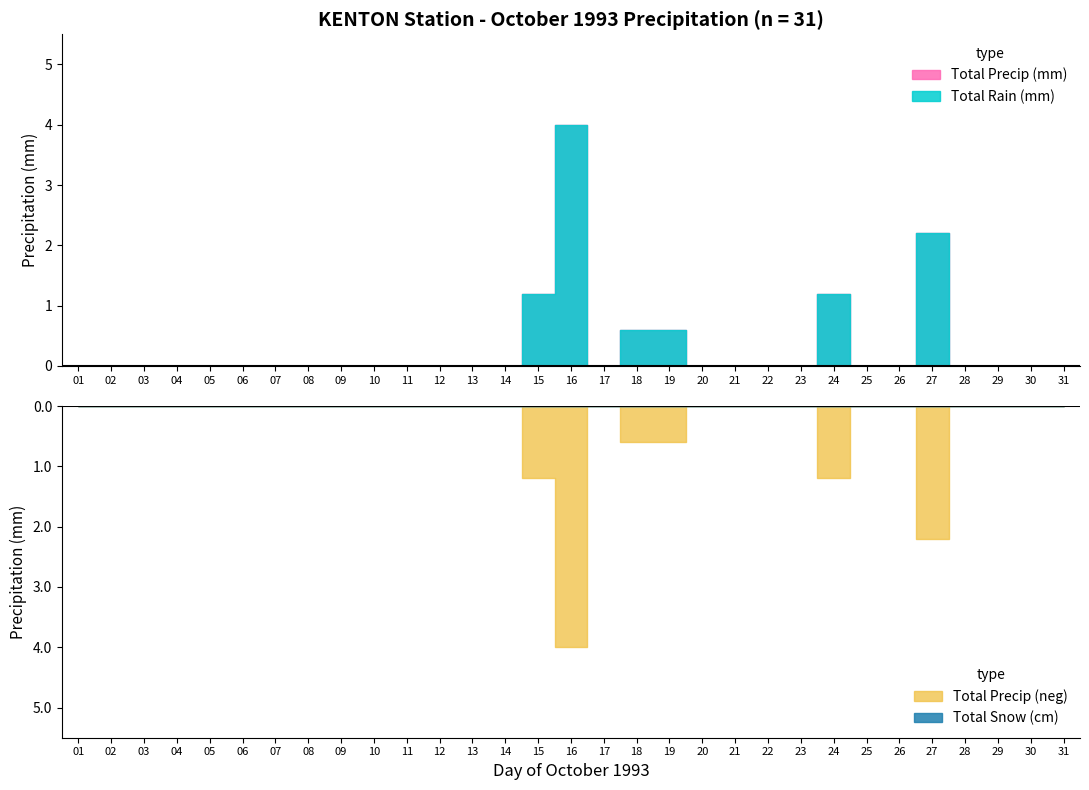

At which category is the sum across all series the highest?

16